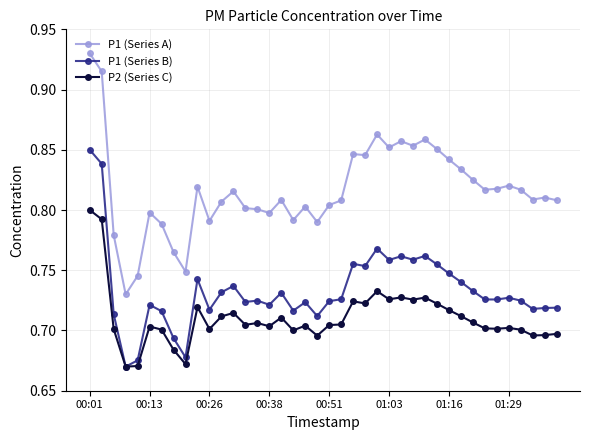

True or false: P1 (Series A) has more than 2 interior local peaks.

True